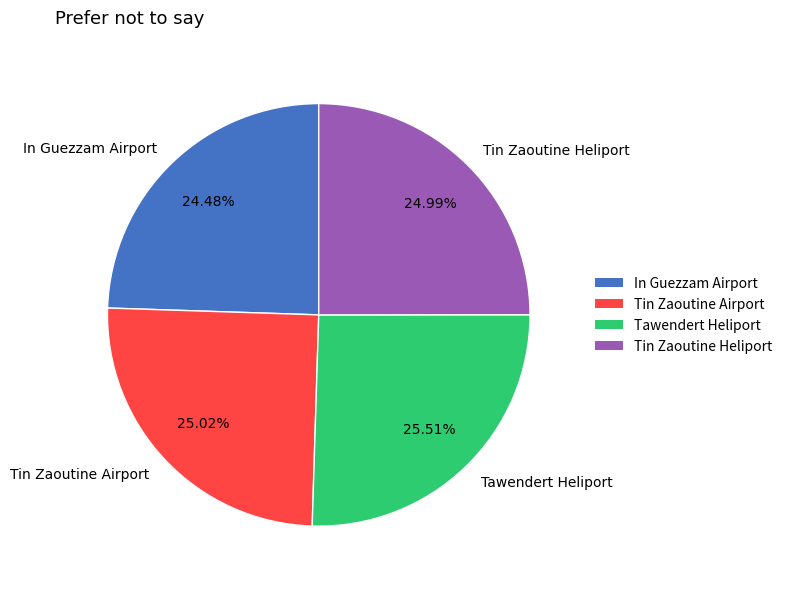

How many segments does this pie chart have?

4